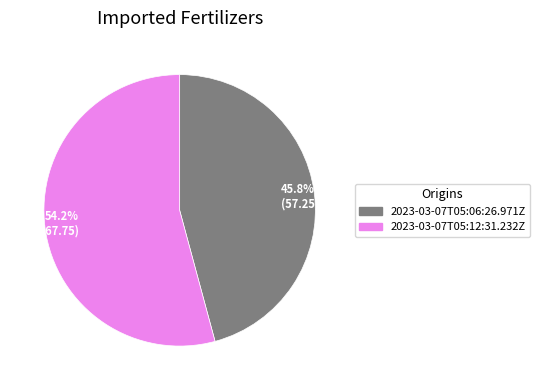

To the nearest percent, what portion does 2023-03-07T05:06:26.971Z represent?

46%